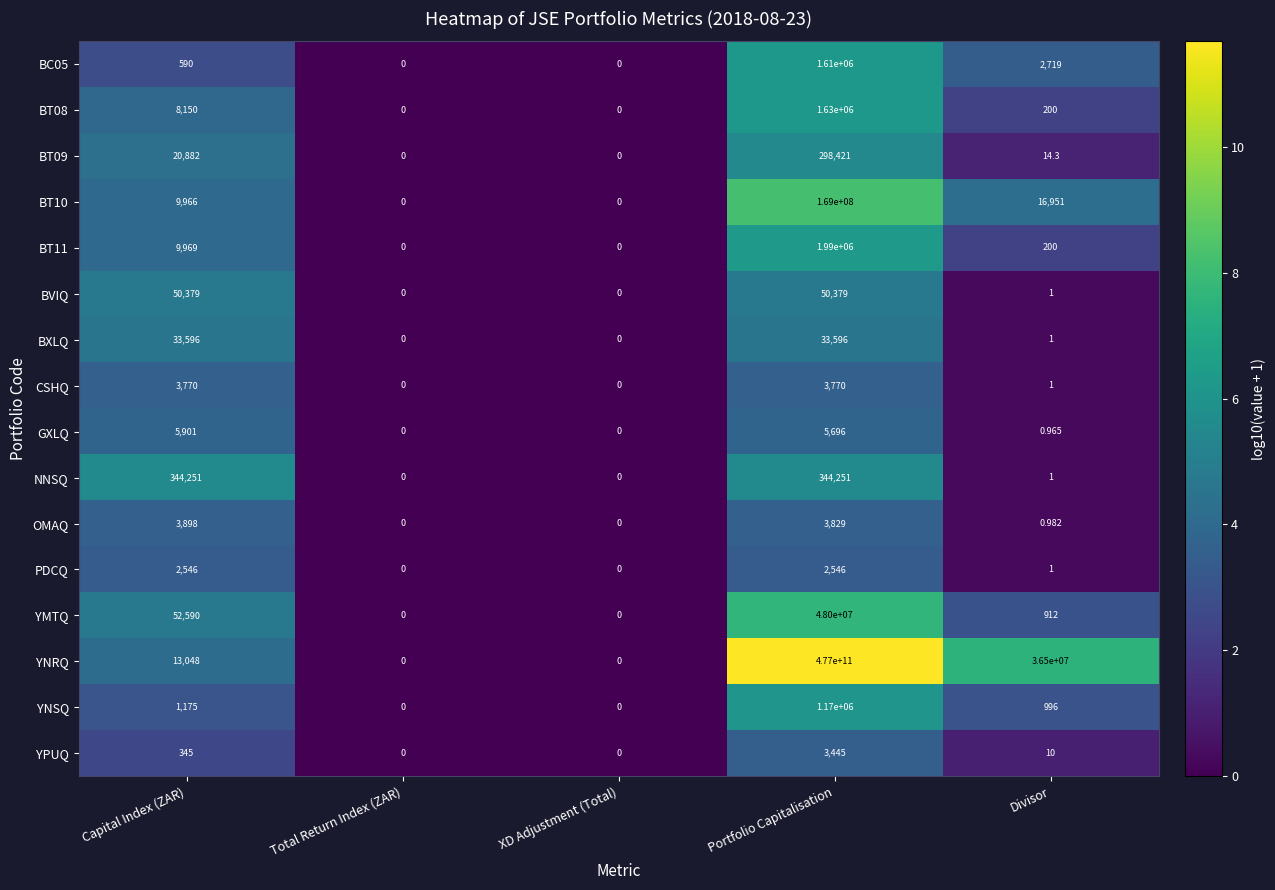

Which series changed the most between Capital Index (ZAR) and Divisor?

YNRQ